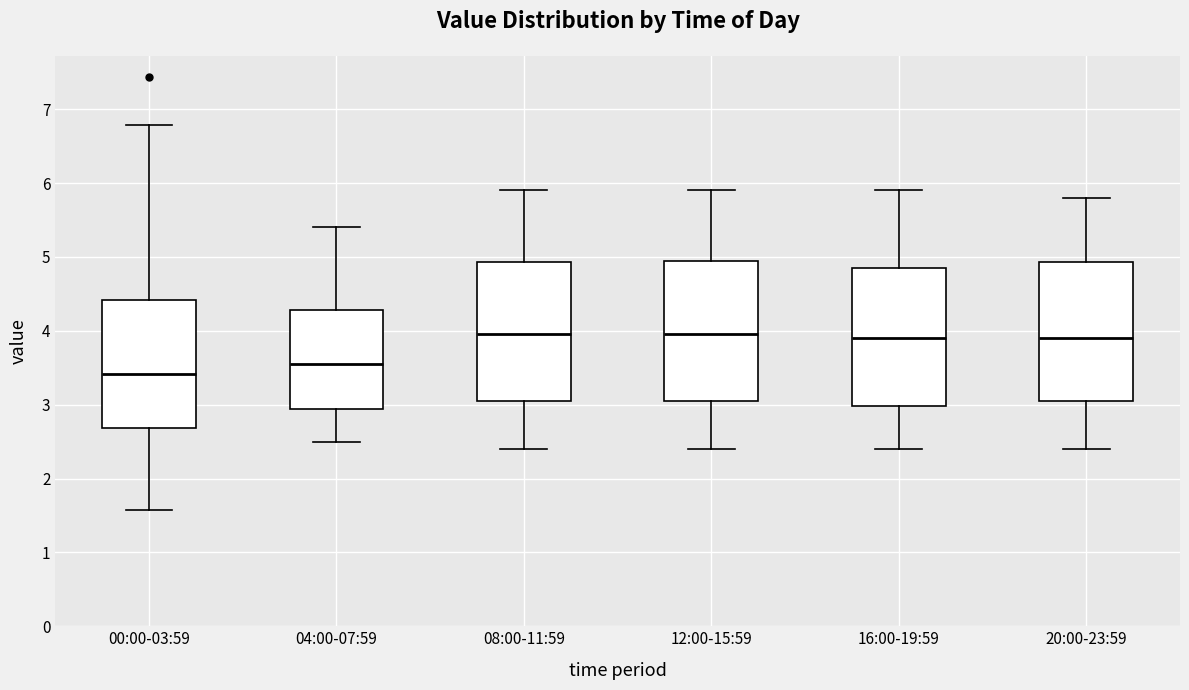

Where does the lower whisker of the box for 08:00-11:59 end on the y-axis? The values are not printed on the chart, so give them approximately, as read against the axis.

2.4